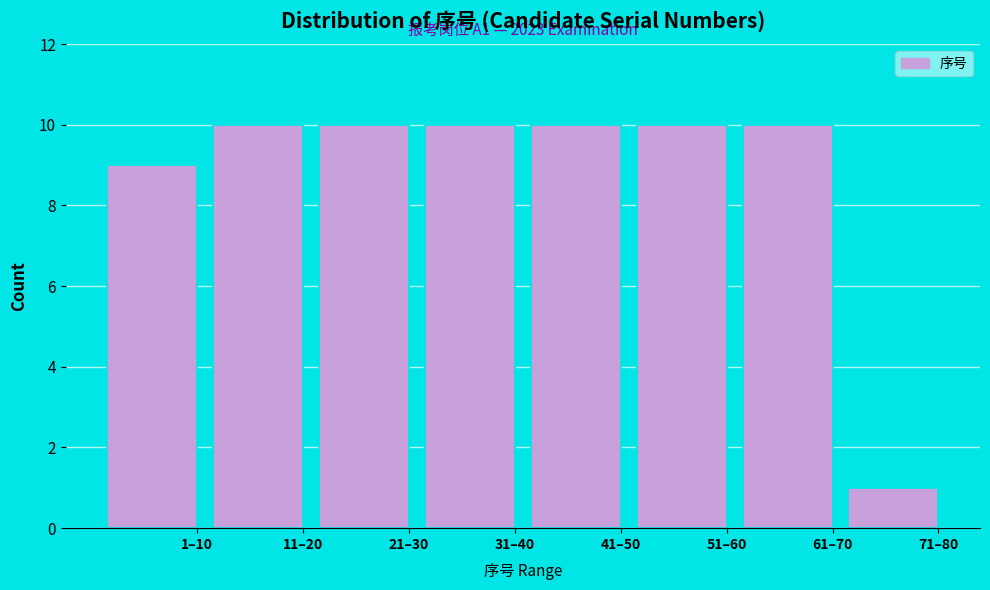

Reading left to right, extract all data points from this chart.

1–10=9	11–20=10	21–30=10	31–40=10	41–50=10	51–60=10	61–70=10	71–80=1